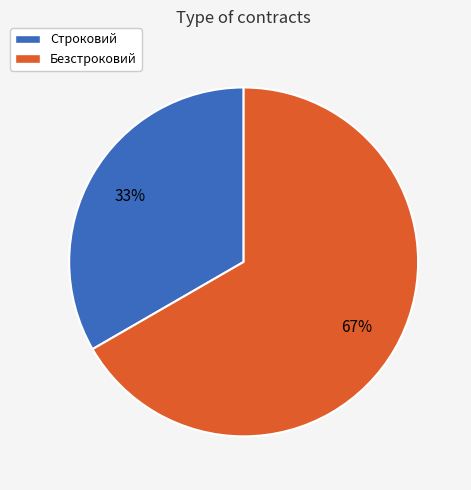

To the nearest percent, what is the combined percentage of Безстроковий and Строковий?

100%